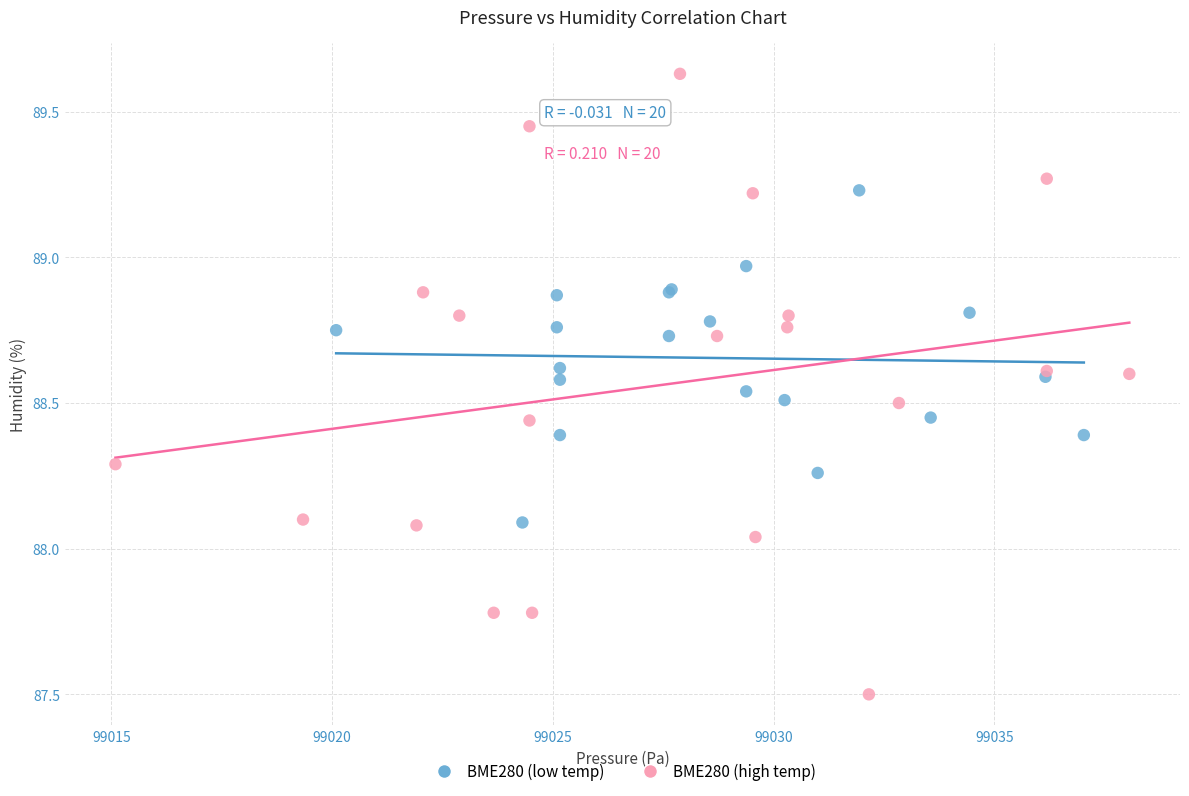

Which series contains the highest Y value?

BME280 (high temp)